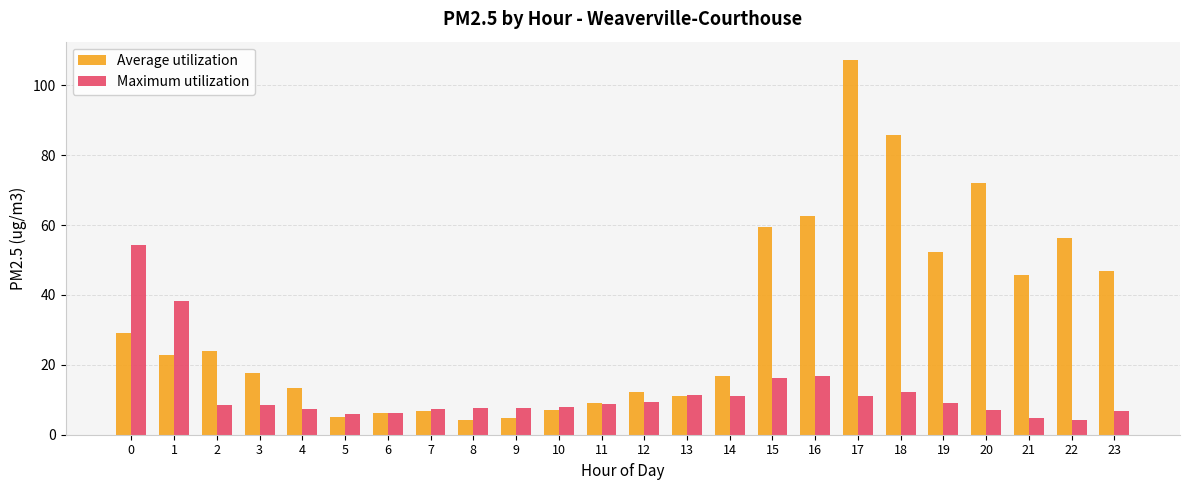

The Average utilization series shows 5.1 at 5. True or false?

True